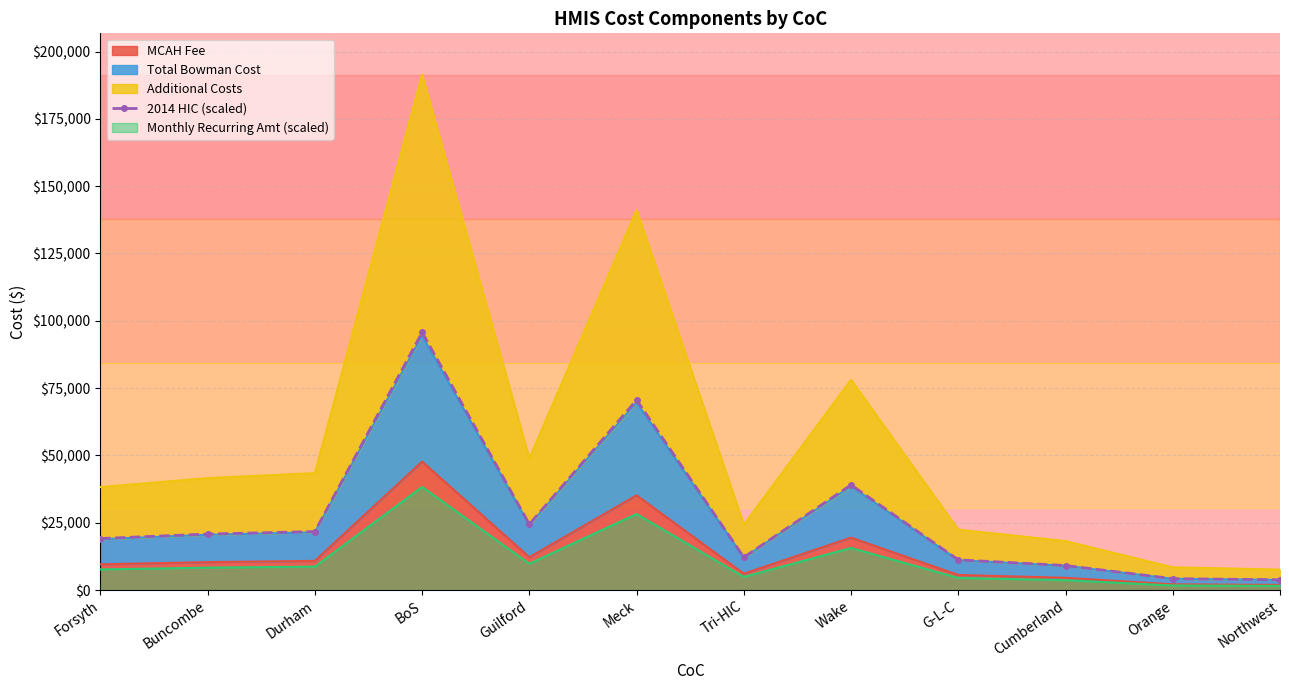

What is the label of the 4th point from the right?

G-L-C